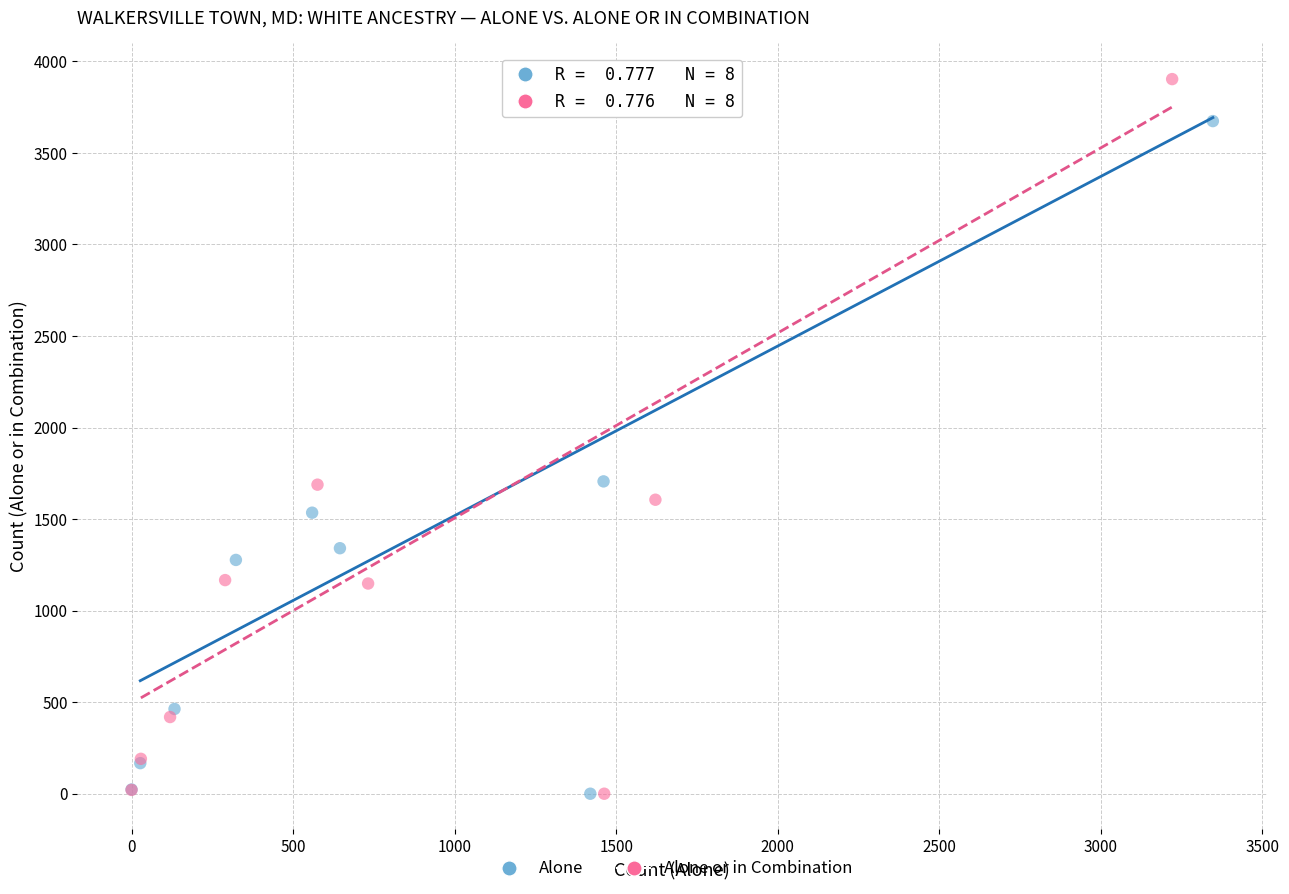

Which series contains the highest Y value?

Alone or in Combination